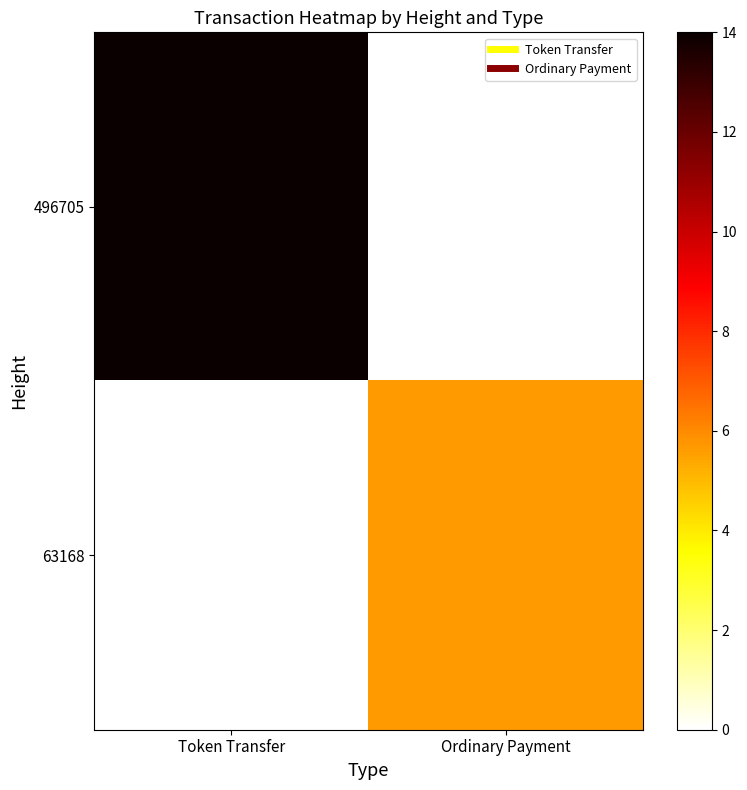

Reading left to right, transcribe all the data shown in this chart.

496705: Token Transfer=14.0	Ordinary Payment=0.0
63168: Token Transfer=0.0	Ordinary Payment=5.7